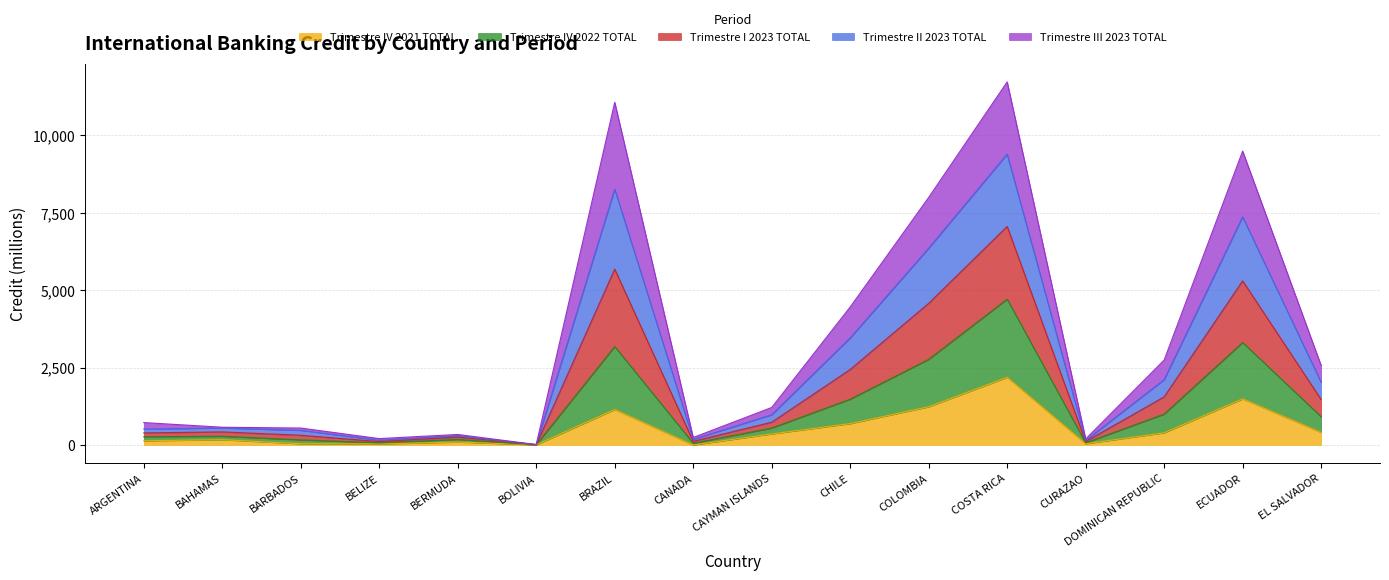

Where does the Trimestre IV 2021 TOTAL series first go above 356?

BRAZIL